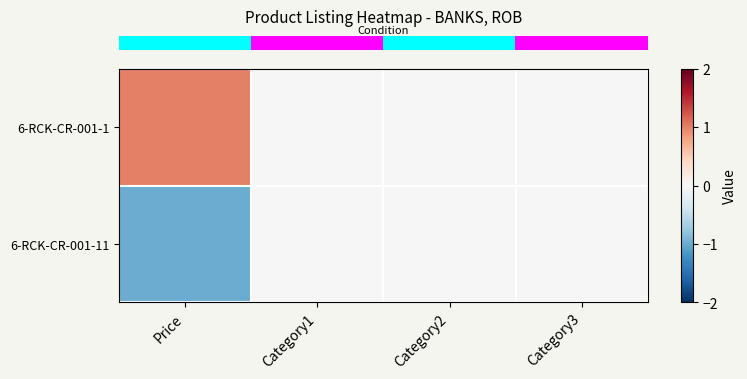

Which label corresponds to the largest value in the chart?

Price